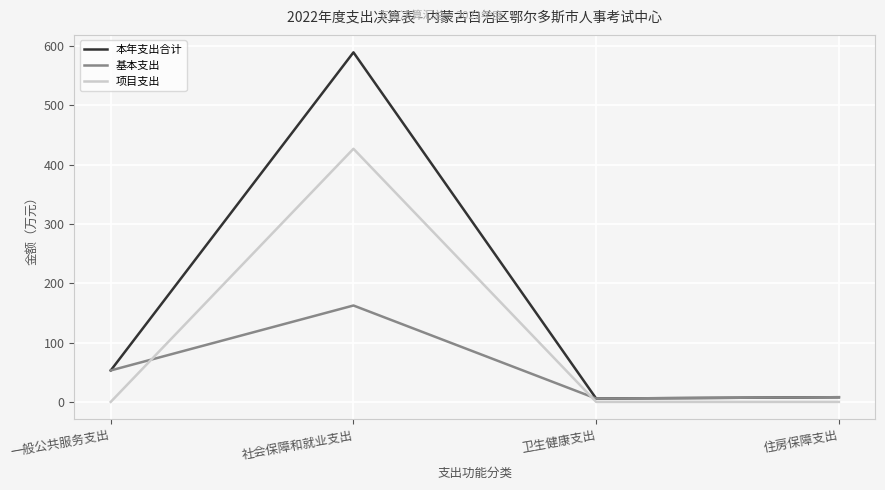

Which series has the widest spread of values?

本年支出合计